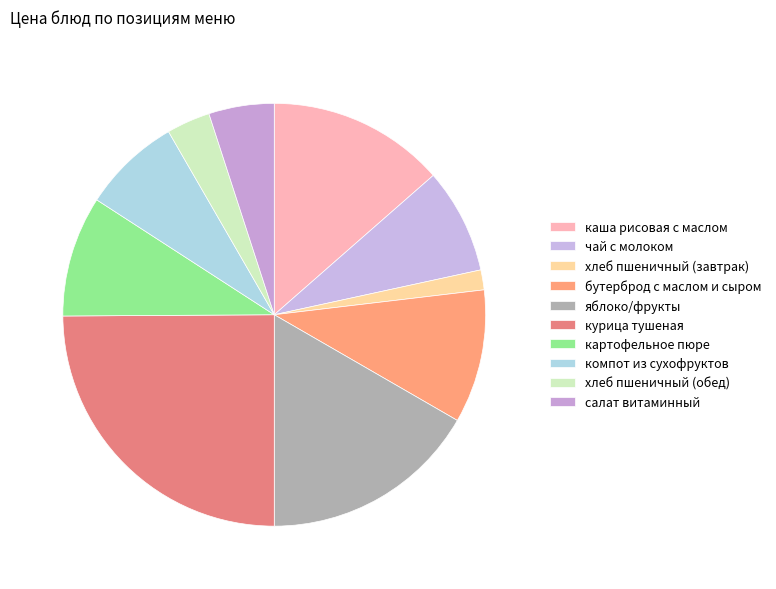

To the nearest percent, what portion does салат витаминный represent?

5%